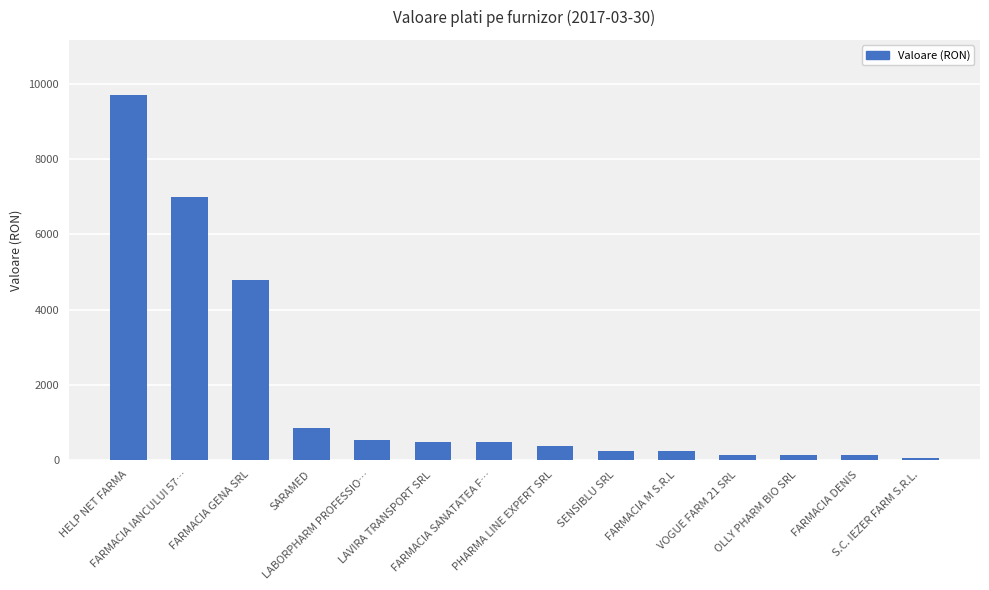

What position from the left is VOGUE FARM 21 SRL?

11